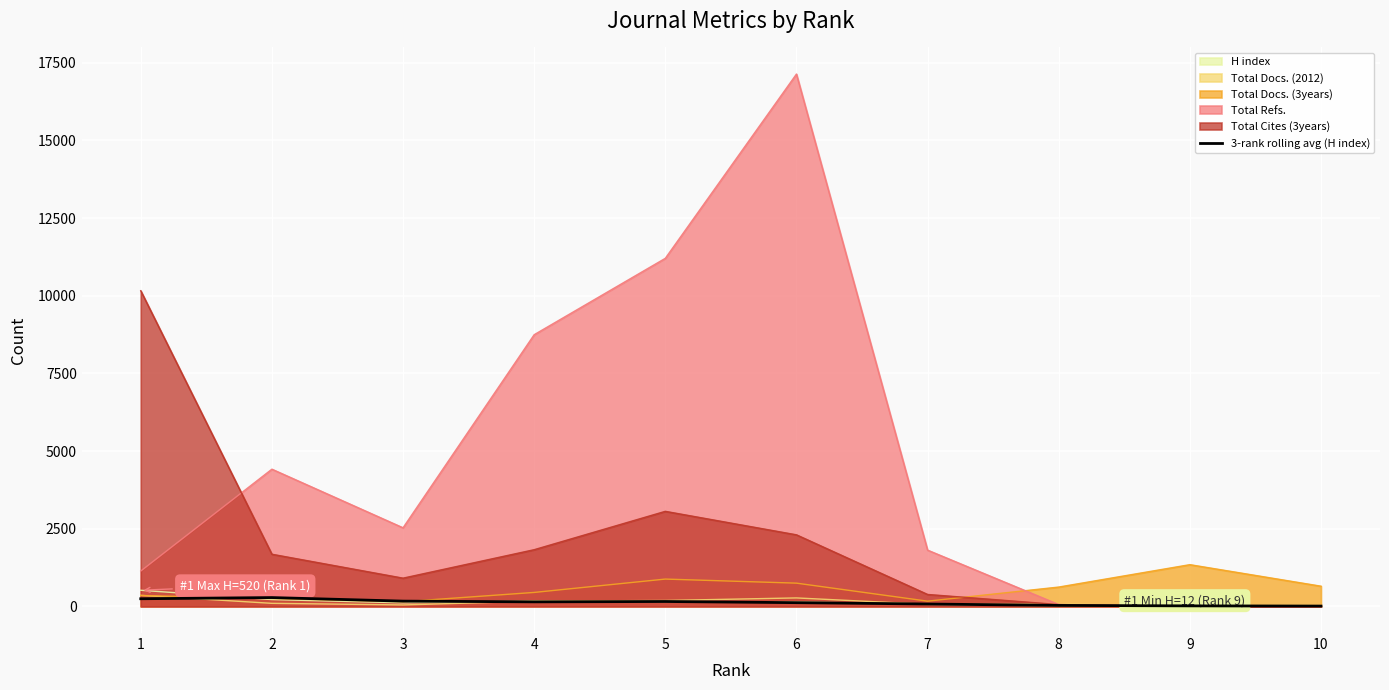

How many data points does each series have?

10